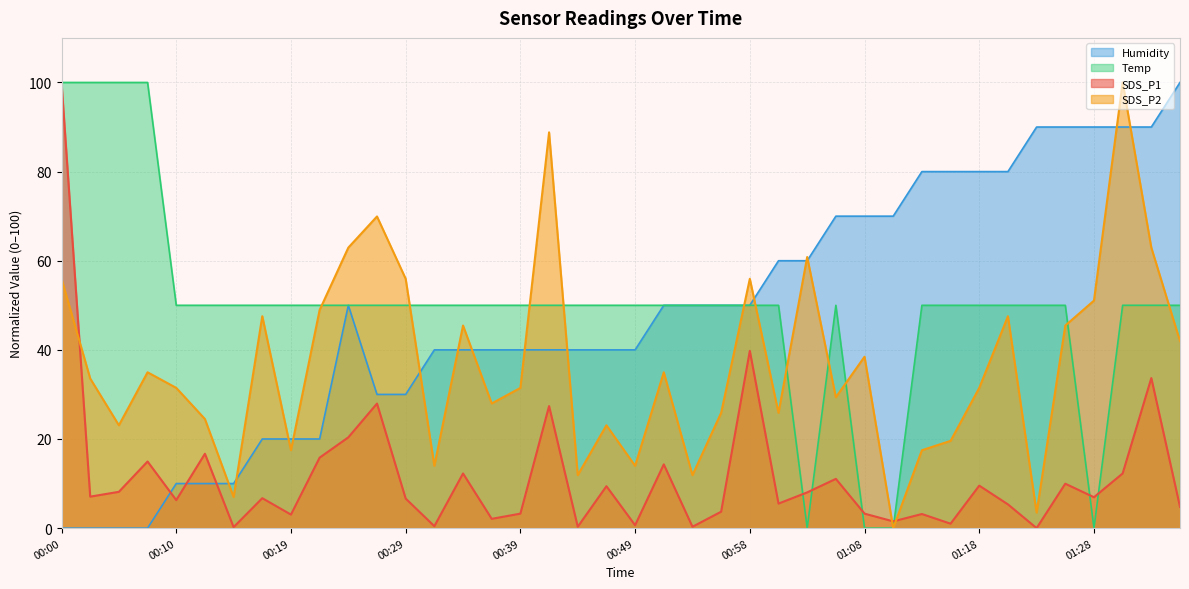

True or false: Humidity and Temp cross at least once.

False